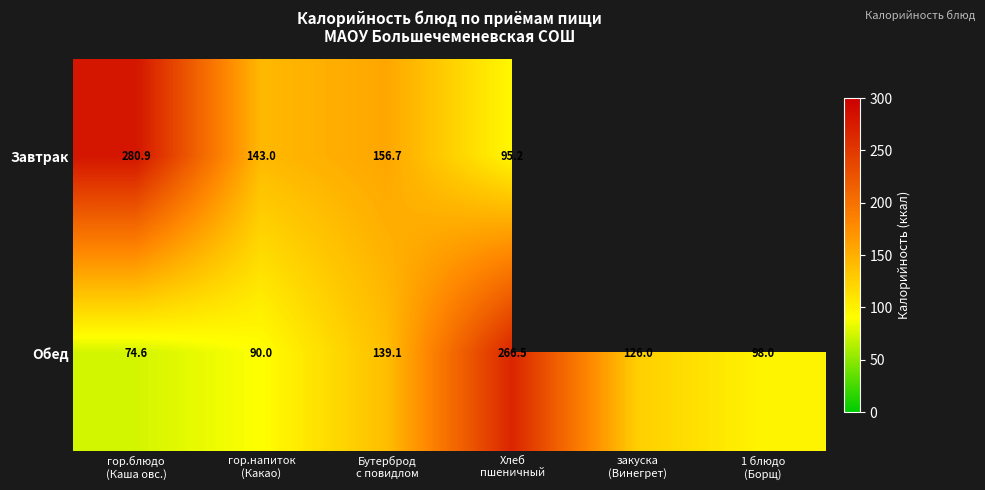

At how many categories does at least one series exceed 150?

3